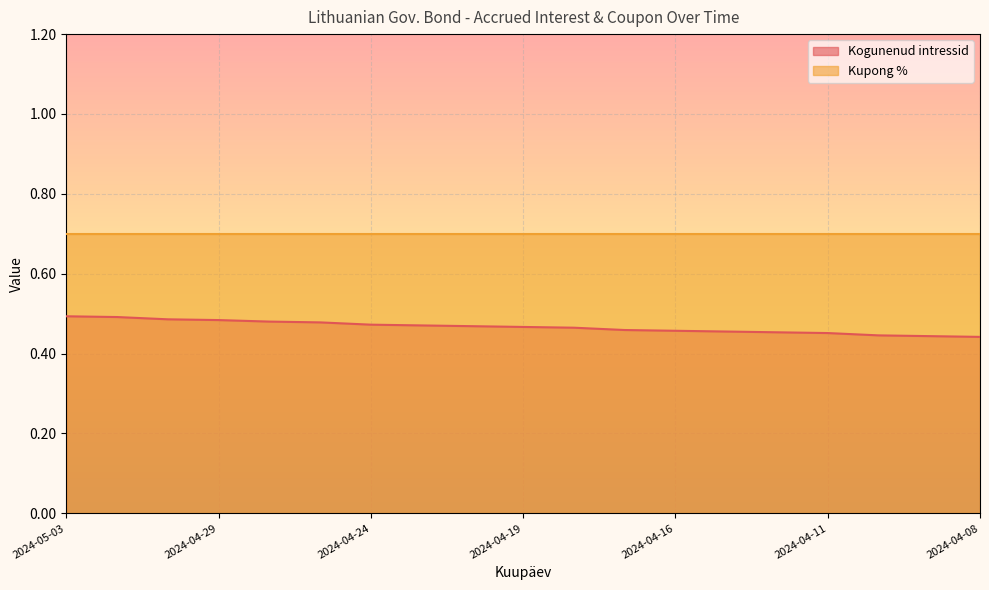

Reading left to right, what are all the values shown in this chart?

2024-05-03=0.5	2024-05-02=0.5	2024-04-30=0.5	2024-04-29=0.5	2024-04-26=0.5	2024-04-25=0.5	2024-04-24=0.5	2024-04-23=0.5	2024-04-22=0.5	2024-04-19=0.5	2024-04-18=0.5	2024-04-17=0.5	2024-04-16=0.5	2024-04-15=0.5	2024-04-12=0.5	2024-04-11=0.5	2024-04-10=0.4	2024-04-09=0.4	2024-04-08=0.4